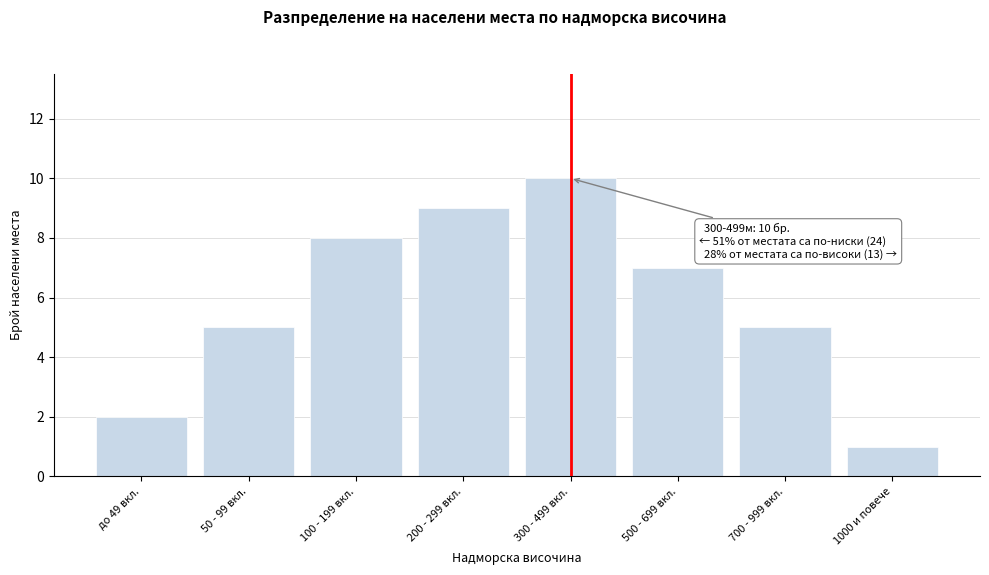

Reading left to right, what are all the values shown in this chart?

2	5	8	9	10	7	5	1